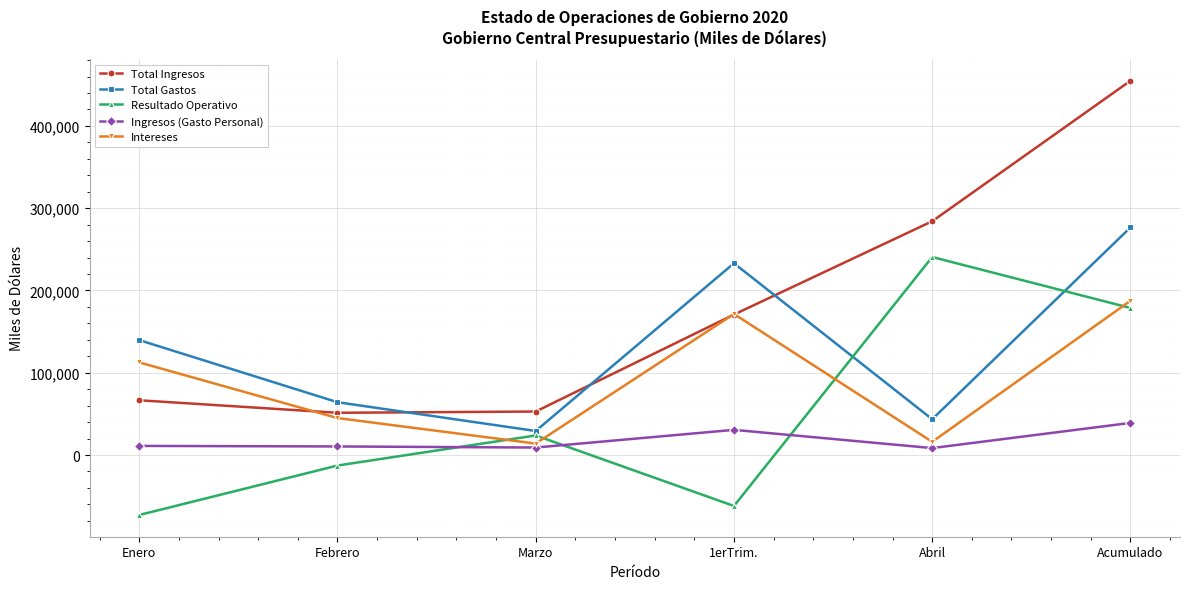

What is the sum of the Total Gastos values at Febrero and Enero?

203859.0